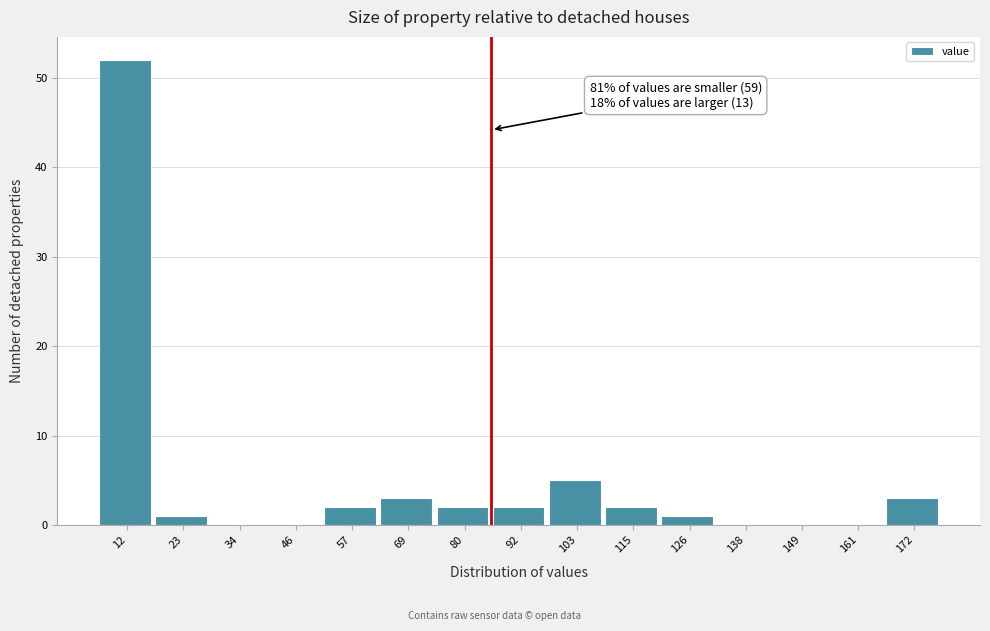

Reading right to left, transcribe all the data shown in this chart.

172=3	161=0	149=0	138=0	126=1	115=2	103=5	92=2	80=2	69=3	57=2	46=0	34=0	23=1	12=52